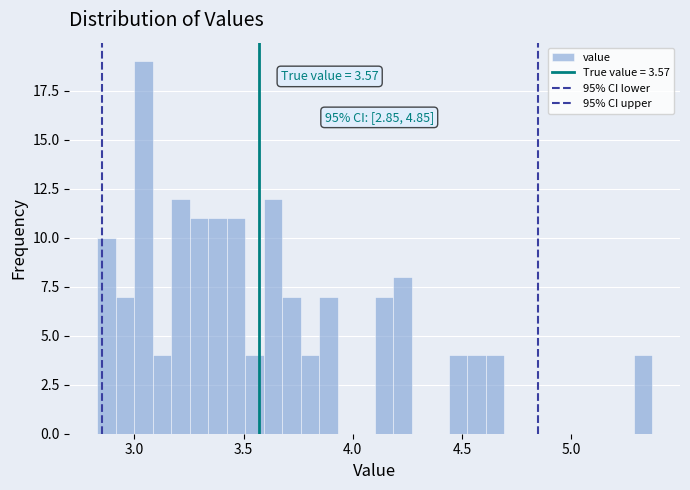

Around what value on the x-axis is the tallest bar? Give the approximate position of its centre, as read against the axis.

3.05